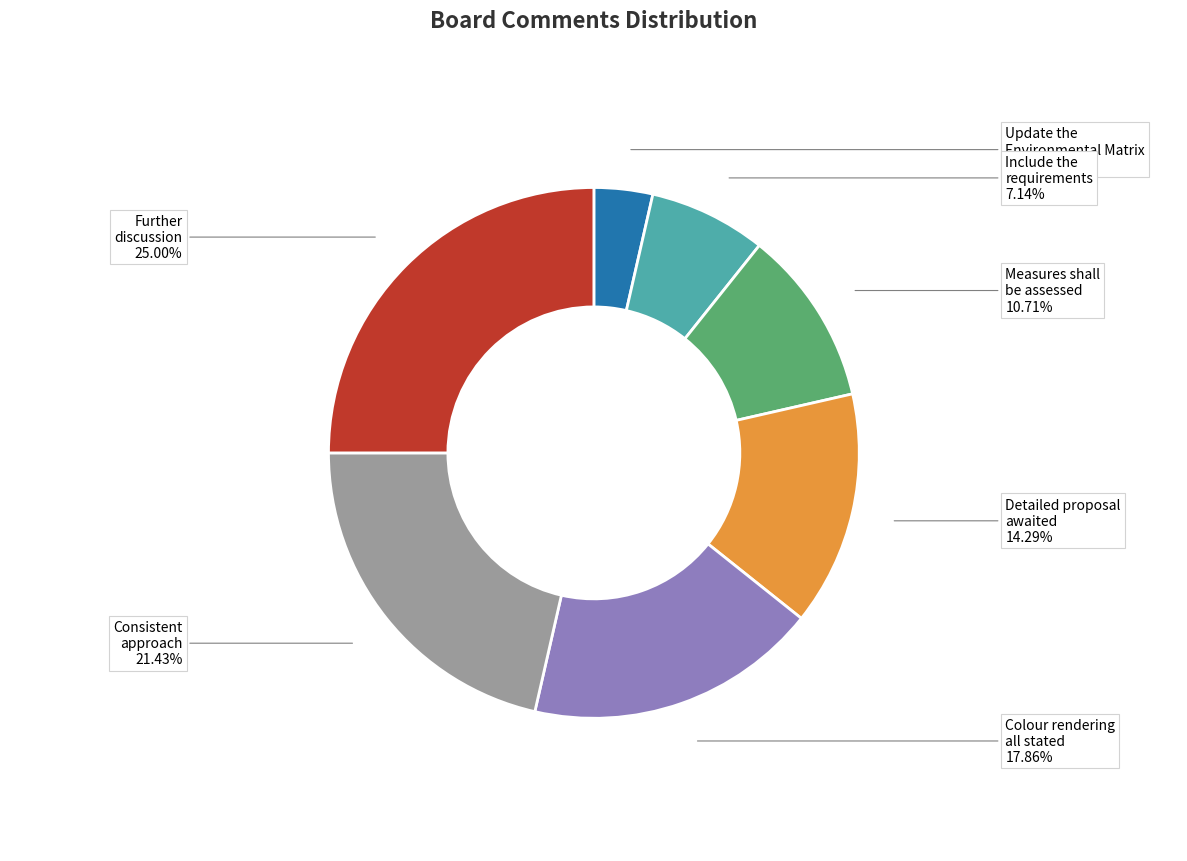

Is there a majority slice in this chart?

No